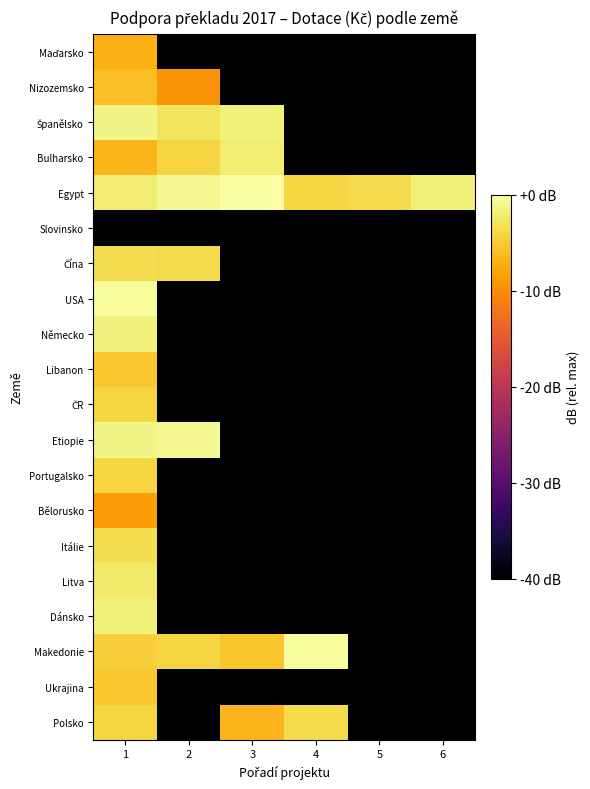

At 2, list the series in order from smallest to largest.

Maďarsko, Slovinsko, USA, Německo, Libanon, ČR, Portugalsko, Bělorusko, Itálie, Litva, Dánsko, Ukrajina, Polsko, Nizozemsko, Bulharsko, Makedonie, Čína, Španělsko, Egypt, Etiopie